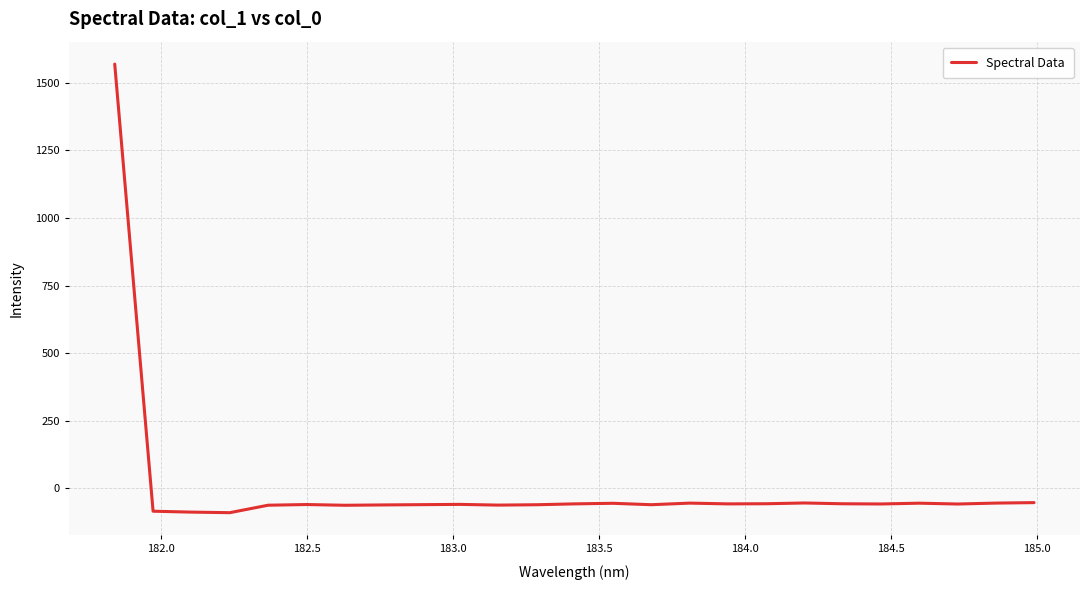

What is the difference between the maximum and minimum values?

1659.5